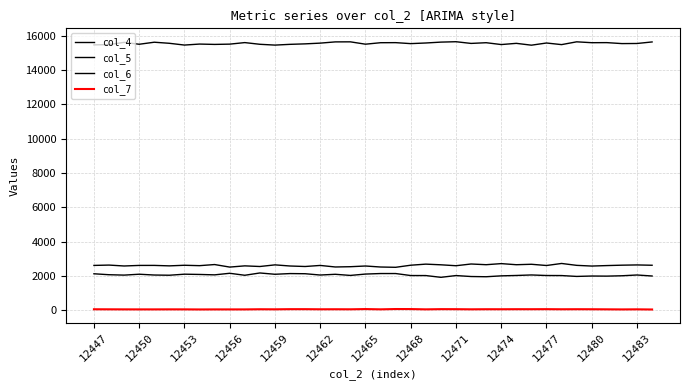

What is the difference between the maximum and second lowest values in the col_4 series?

220